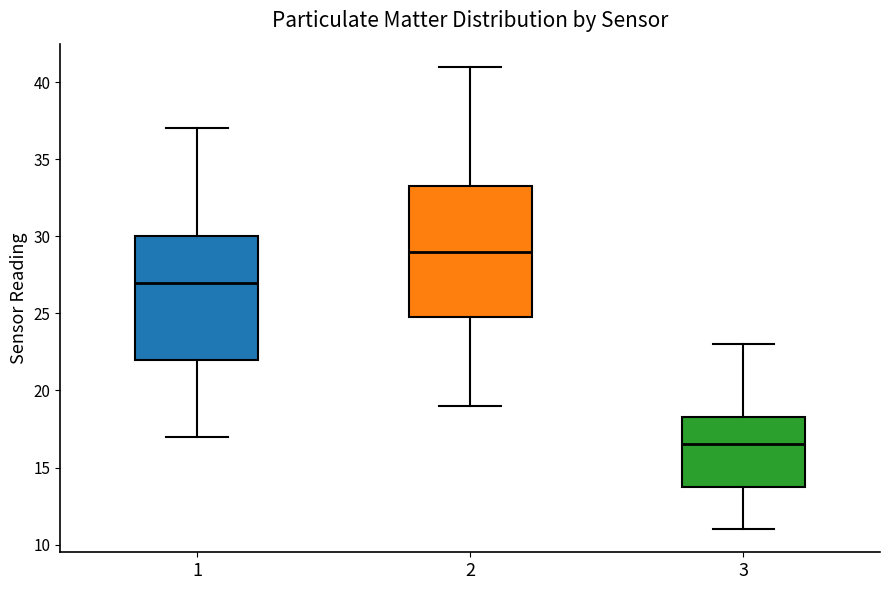

Which box has the highest median line?

2